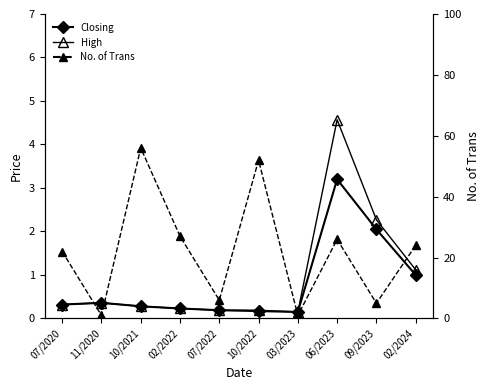

What is the maximum value for No. of Trans?

56.0